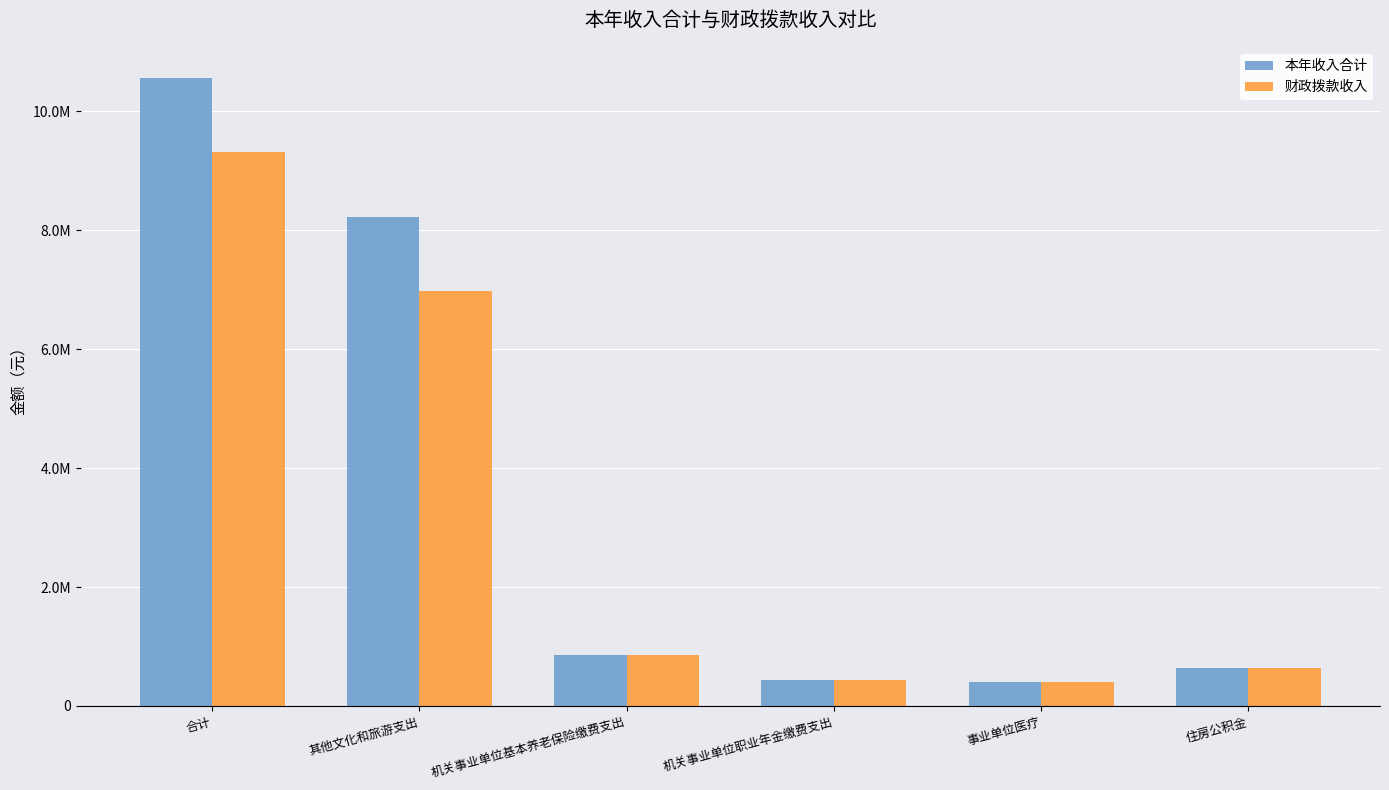

Which label corresponds to the smallest value in the chart?

事业单位医疗